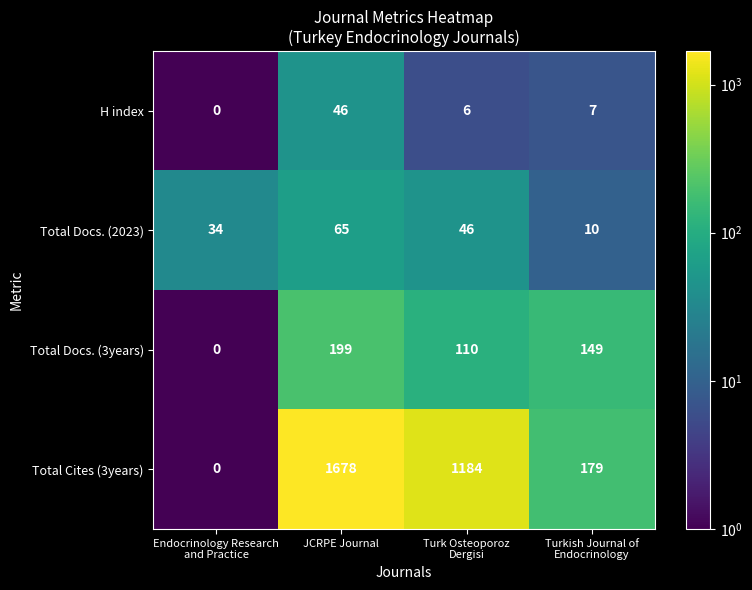

At which label does Total Cites (3years) reach its peak?

JCRPE Journal